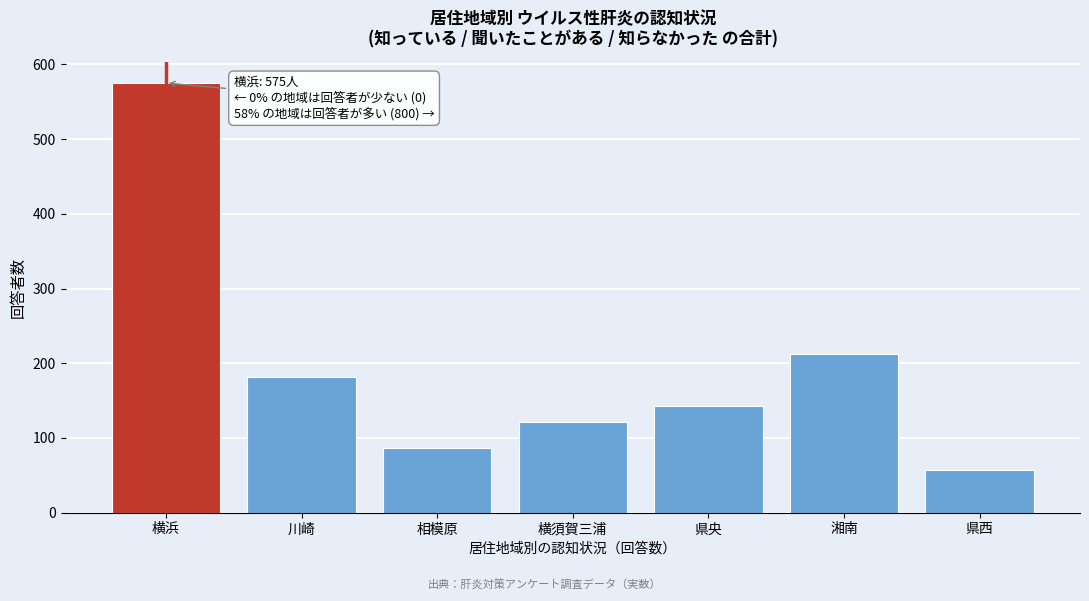

Reading left to right, list all the values displayed in this chart.

横浜=575	川崎=181	相模原=86	横須賀三浦=121	県央=143	湘南=212	県西=57